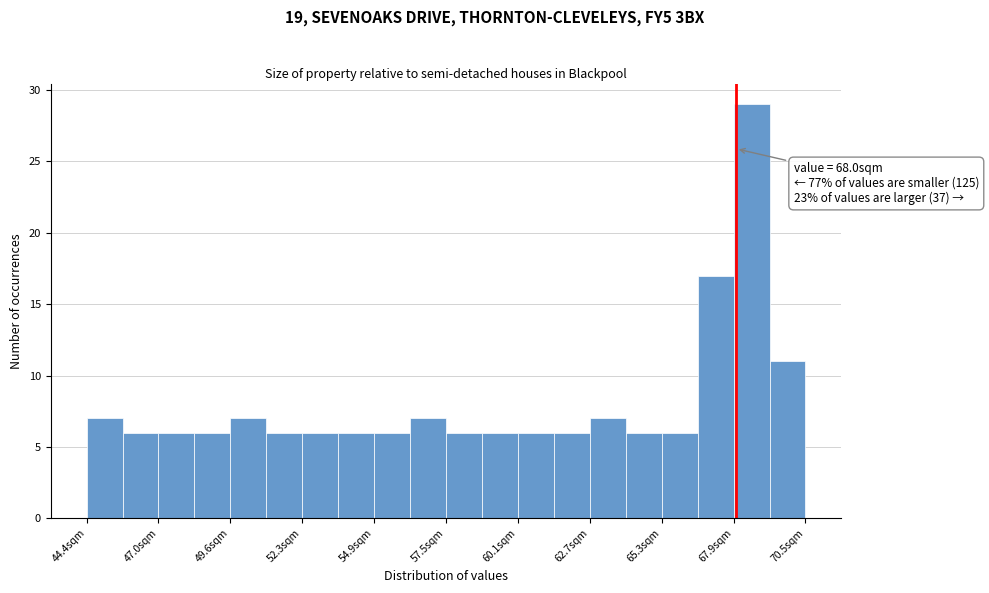

Read against the x-axis, roughly where is the centre of the tallest bar?

68.5